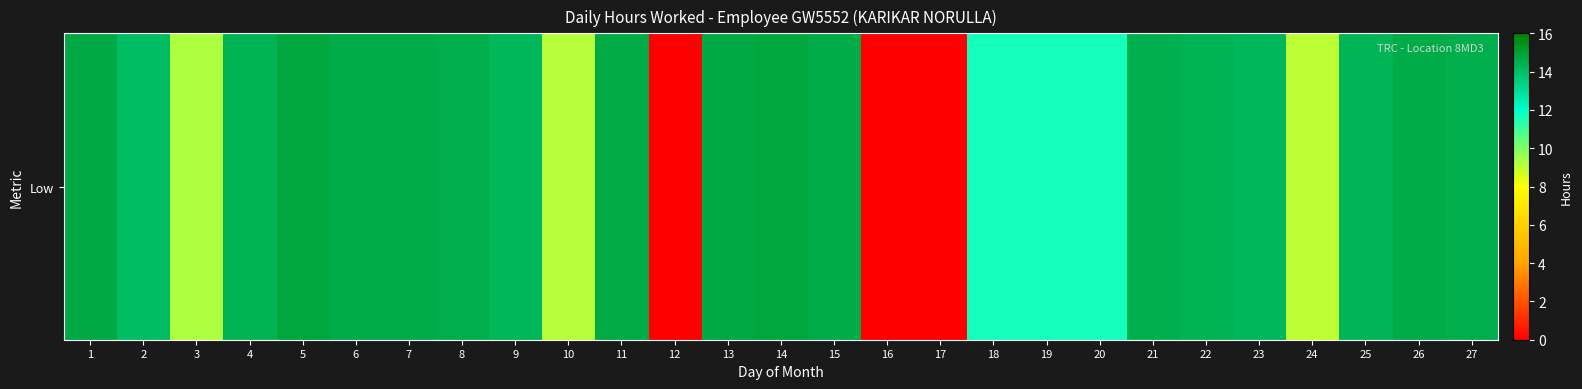

Rank the categories by value from highest to lowest.

14, 5, 1, 13, 11, 15, 6, 26, 7, 8, 27, 21, 4, 22, 25, 9, 23, 2, 19, 18, 20, 3, 10, 24, 12, 16, 17